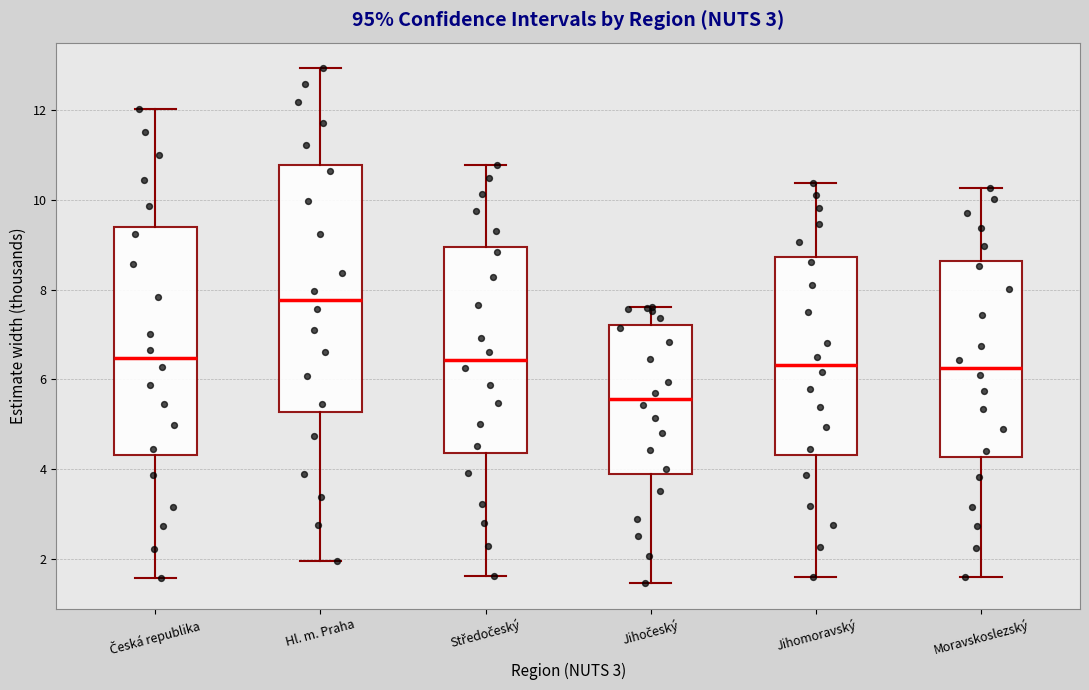

Which box is the tallest, from its lower edge to its upper edge?

Hl. m. Praha